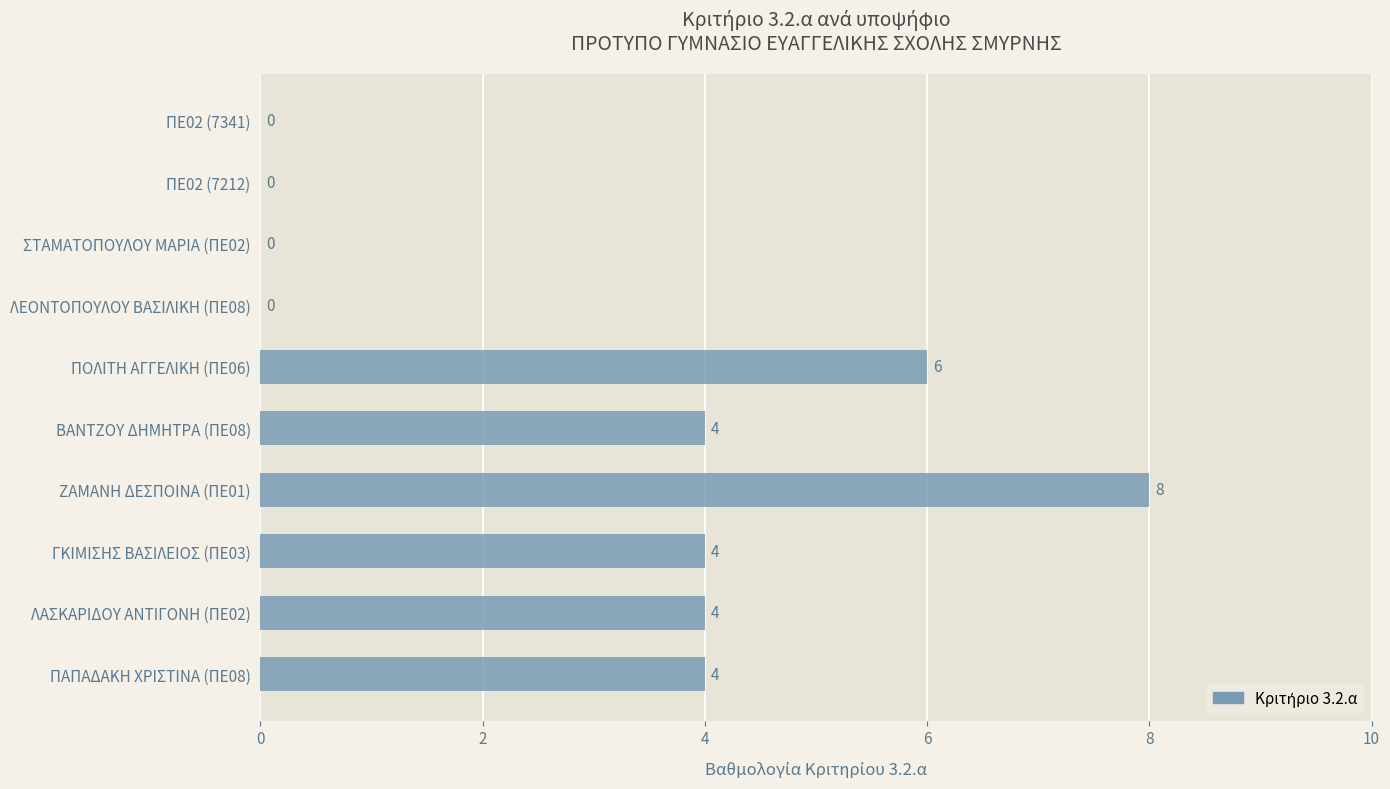

At which category does the chart reach its peak across all series?

ΖΑΜΑΝΗ ΔΕΣΠΟΙΝΑ (ΠΕ01)